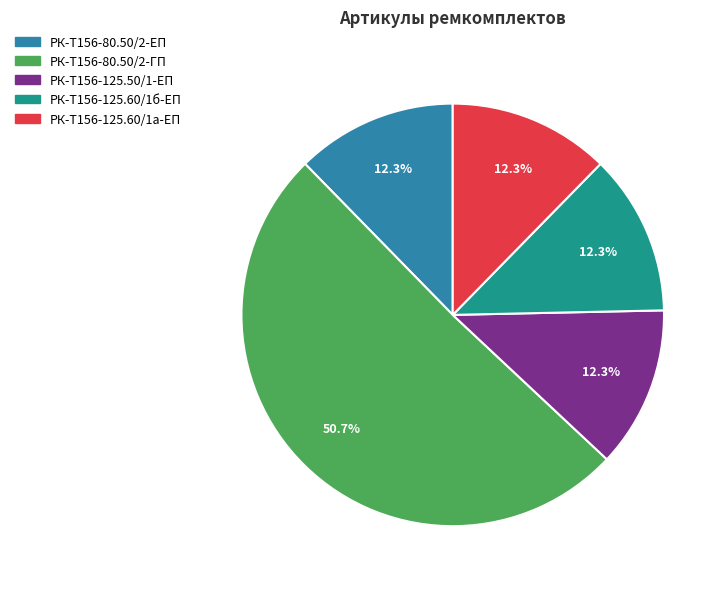

Does any single category account for the majority?

Yes